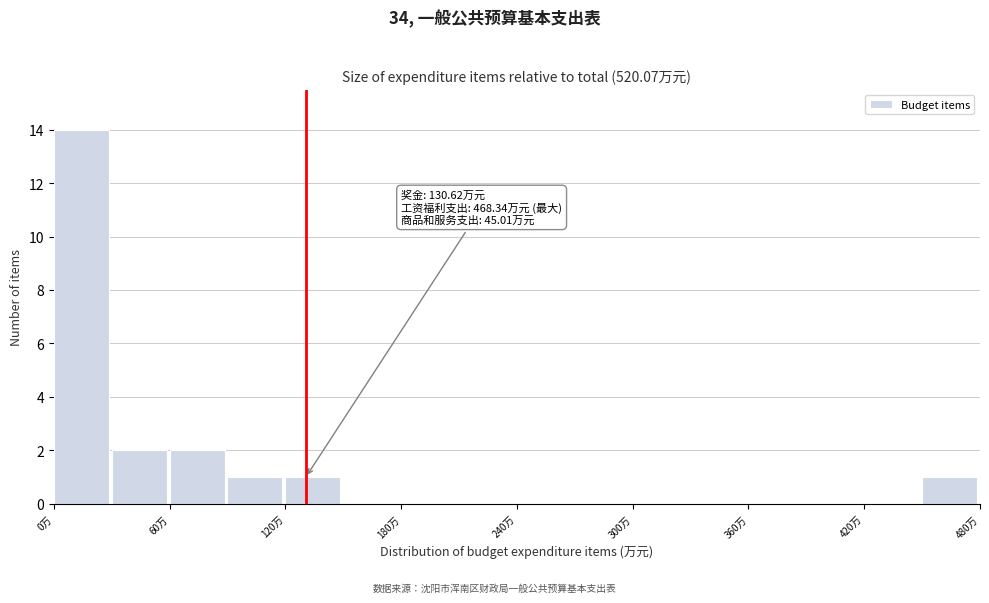

Around what value on the x-axis is the tallest bar? Give the approximate position of its centre, as read against the axis.

10